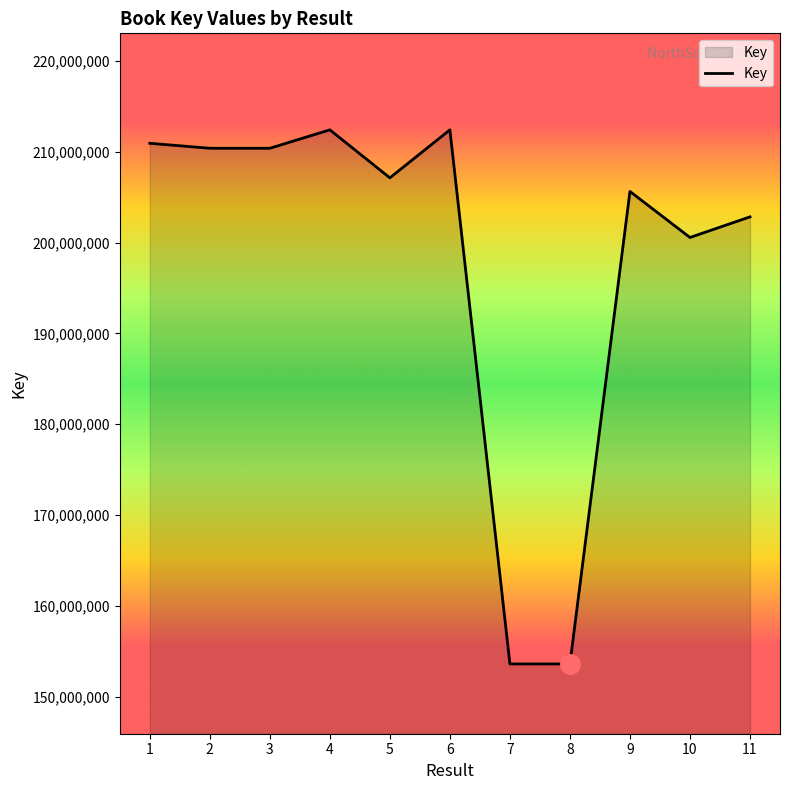

What is the maximum value shown in the chart?

212399383